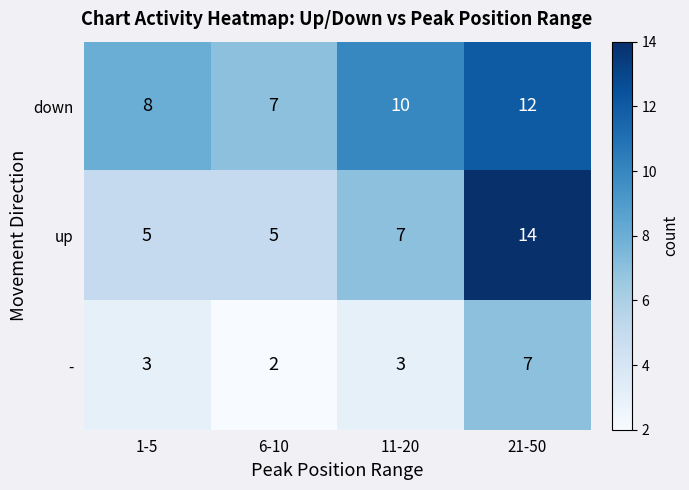

What is the difference between the highest and lowest values at 11-20?

7